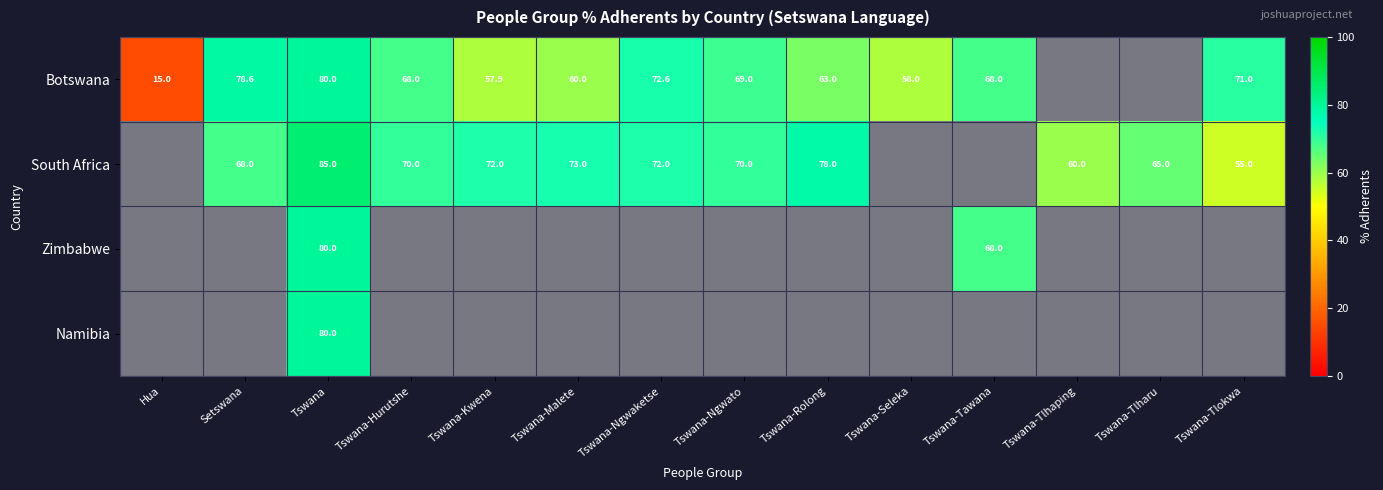

How many distinct data groups are displayed?

4